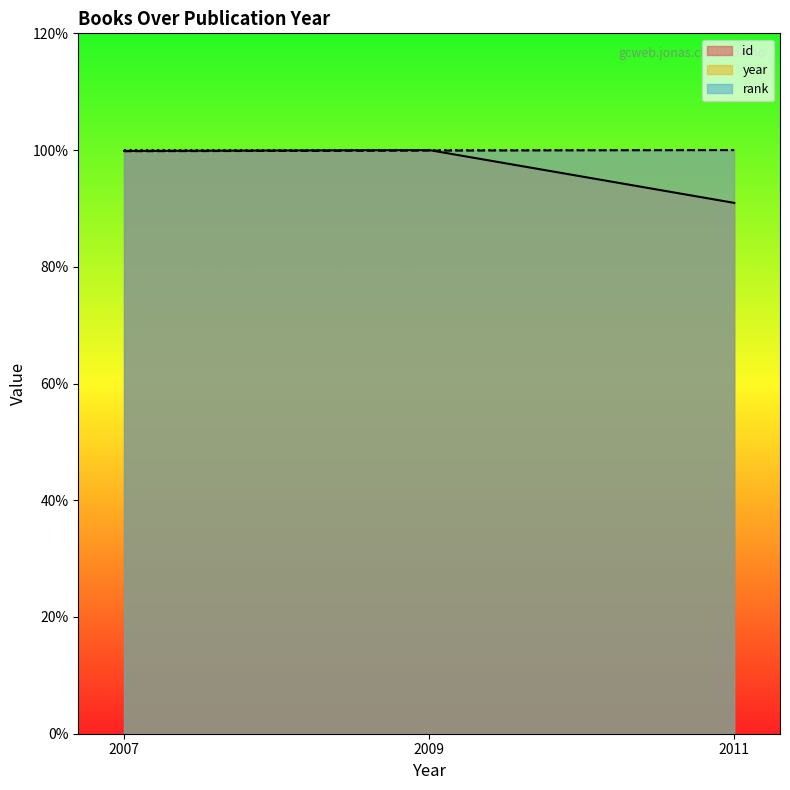

What is the maximum value for year?

100.0